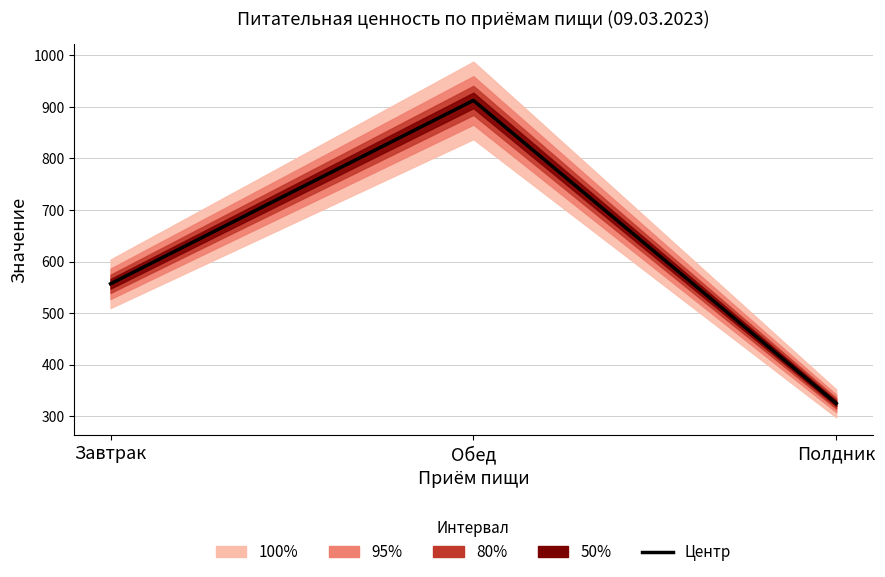

Rank the categories by value from lowest to highest.

Полдник, Завтрак, Обед